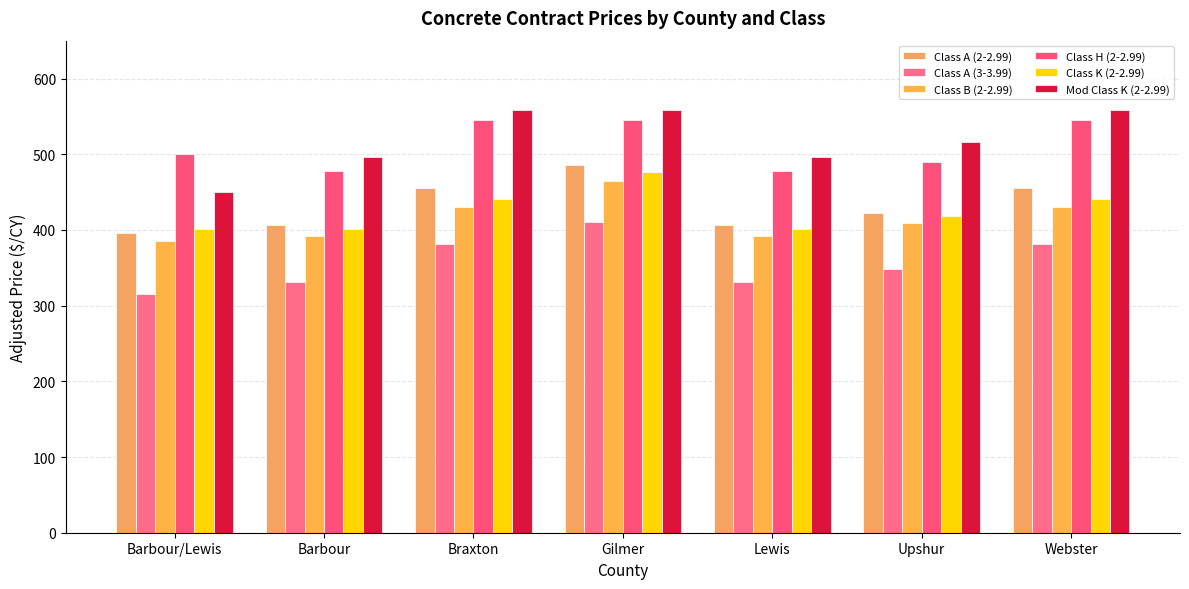

What position from the right is Lewis?

3